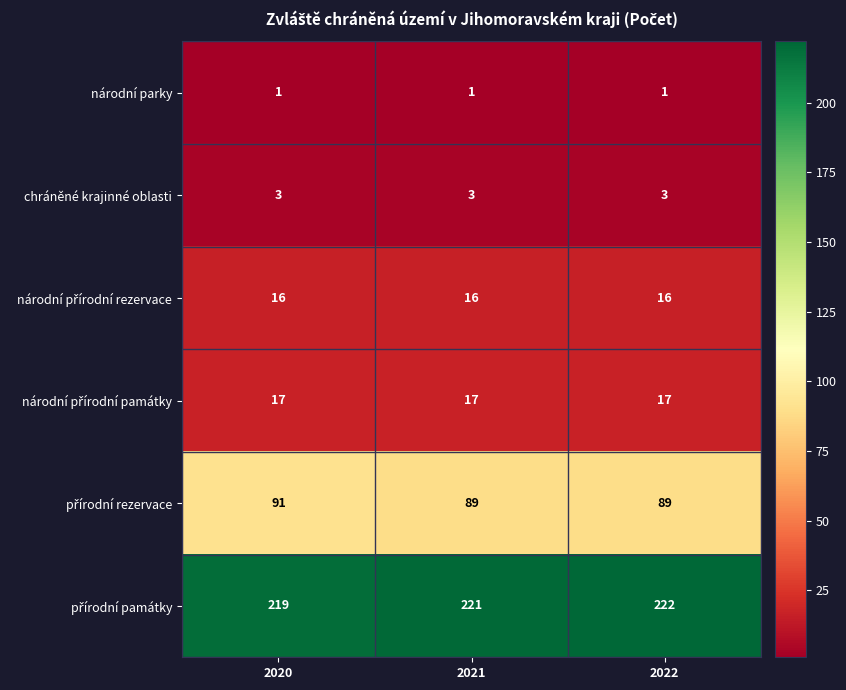

At how many categories does at least one series exceed 45?

3